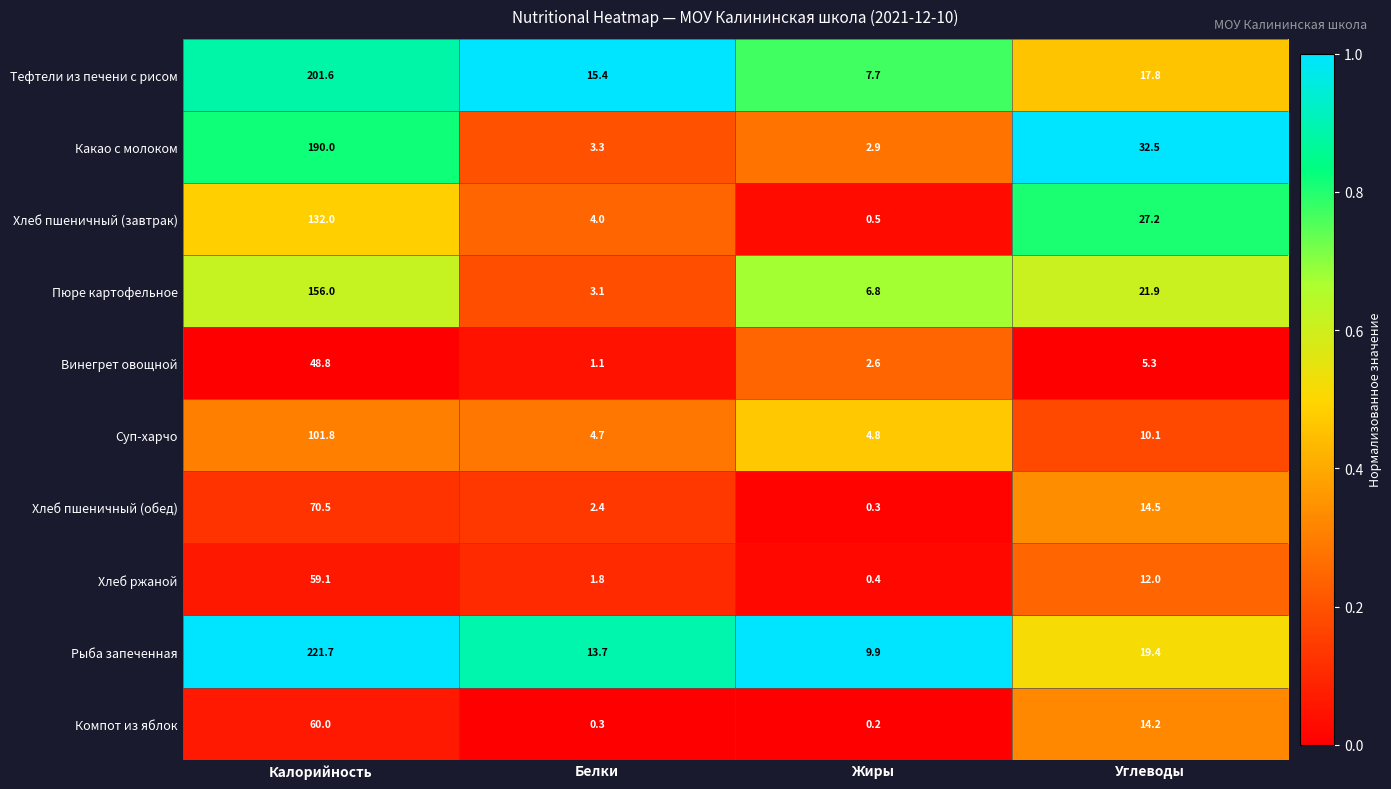

At how many categories does at least one series exceed 0?

4